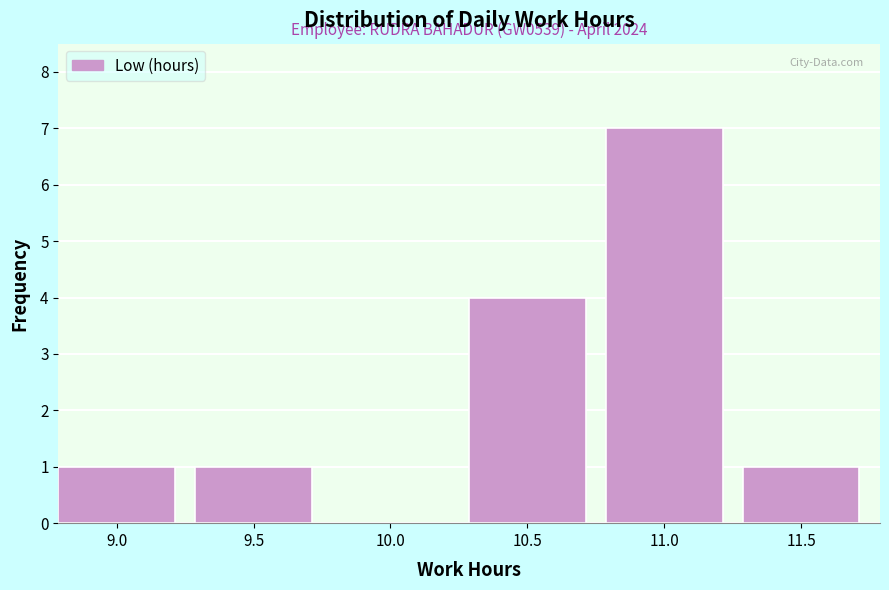

Reading left to right, transcribe all the data shown in this chart.

9.0=1	9.5=1	10.0=0	10.5=4	11.0=7	11.5=1